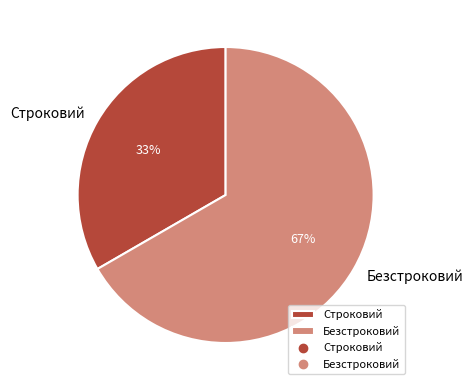

Does Строковий account for over 50% of the chart?

No